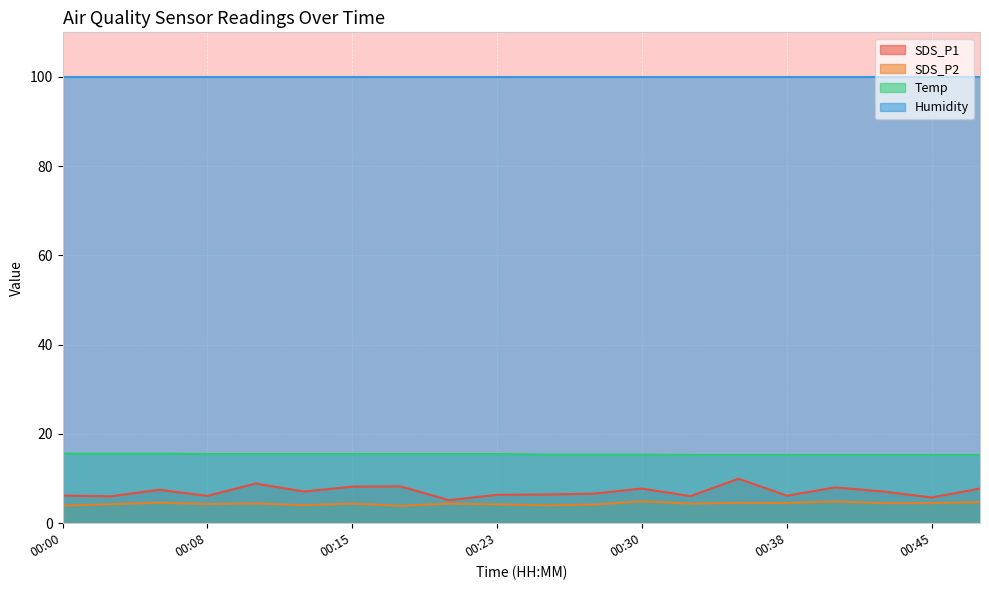

True or false: Temp has a value of 15.6 at 00:00.

True